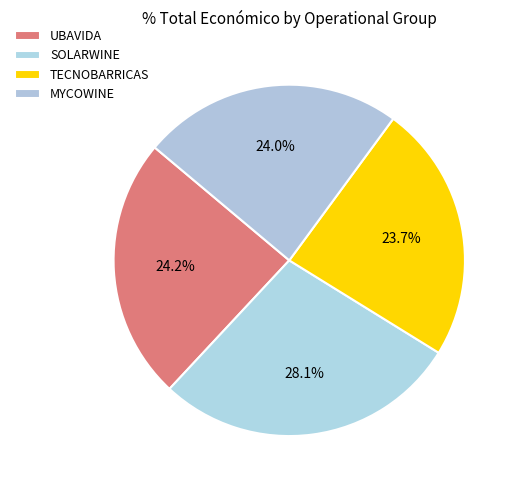

Count the number of slices in the pie.

4